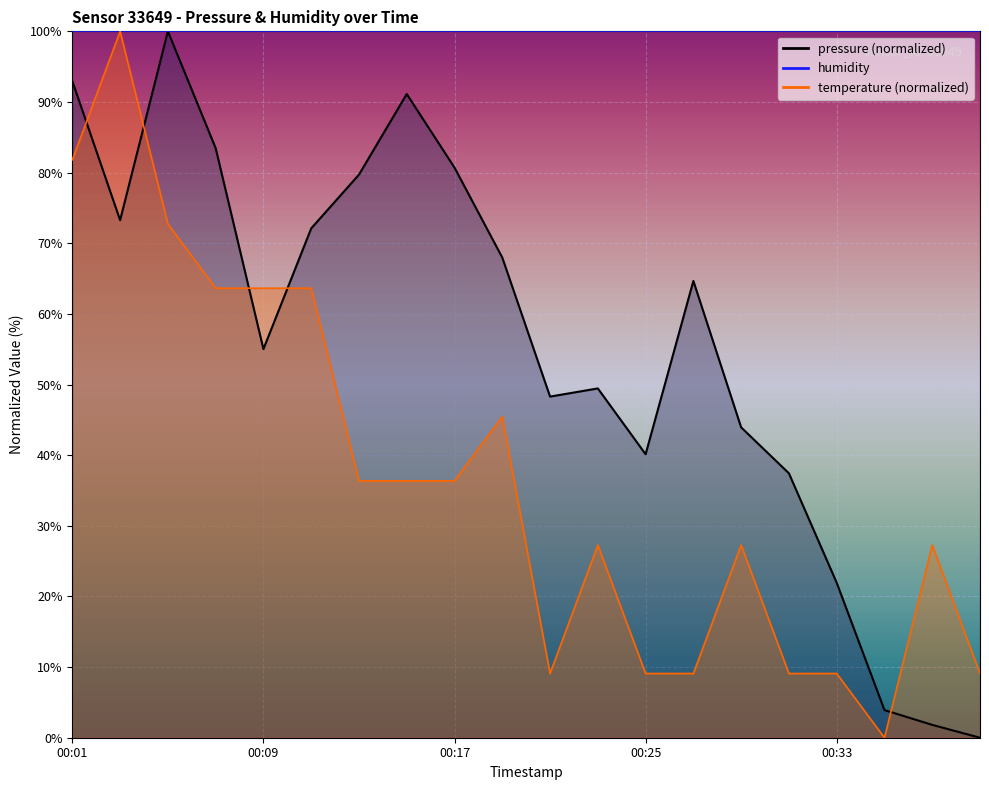

List the labels in order of pressure value, smallest first.

00:39, 00:37, 00:35, 00:33, 00:31, 00:25, 00:29, 00:21, 00:23, 00:09, 00:27, 00:19, 00:11, 00:03, 00:13, 00:17, 00:07, 00:15, 00:01, 00:05